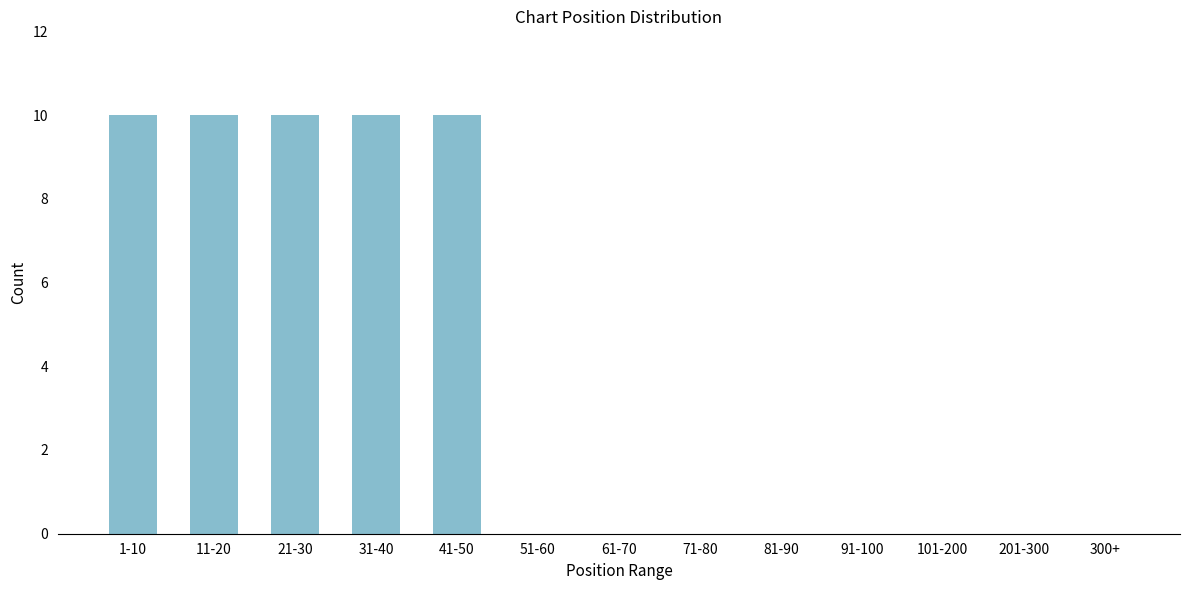

Reading left to right, transcribe all the data shown in this chart.

1-10=10	11-20=10	21-30=10	31-40=10	41-50=10	51-60=0	61-70=0	71-80=0	81-90=0	91-100=0	101-200=0	201-300=0	300+=0